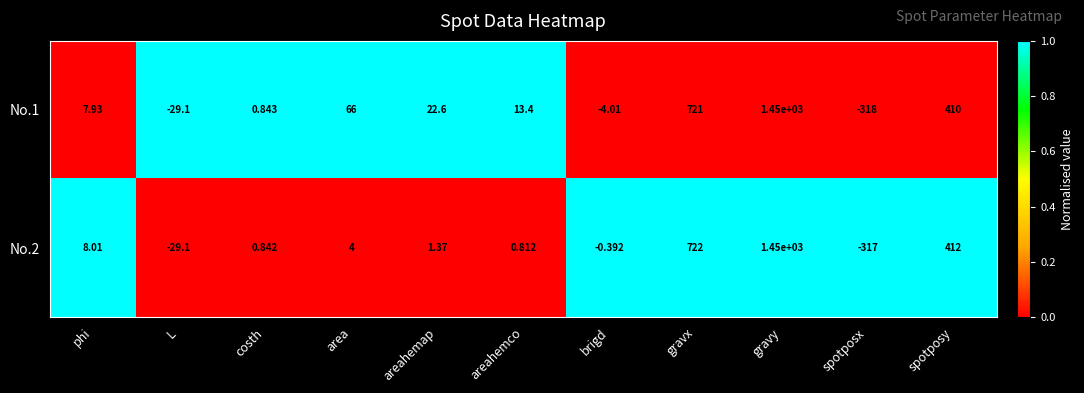

List the labels in order of No.1 value, largest first.

gravy, gravx, spotposy, area, areahemap, areahemco, phi, costh, brigd, L, spotposx